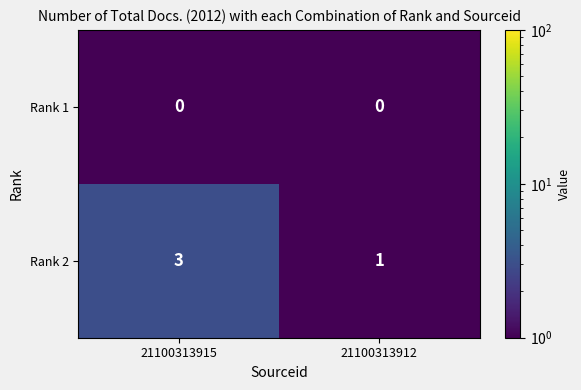

What is the spread (max minus min) of values at 21100313915?

3